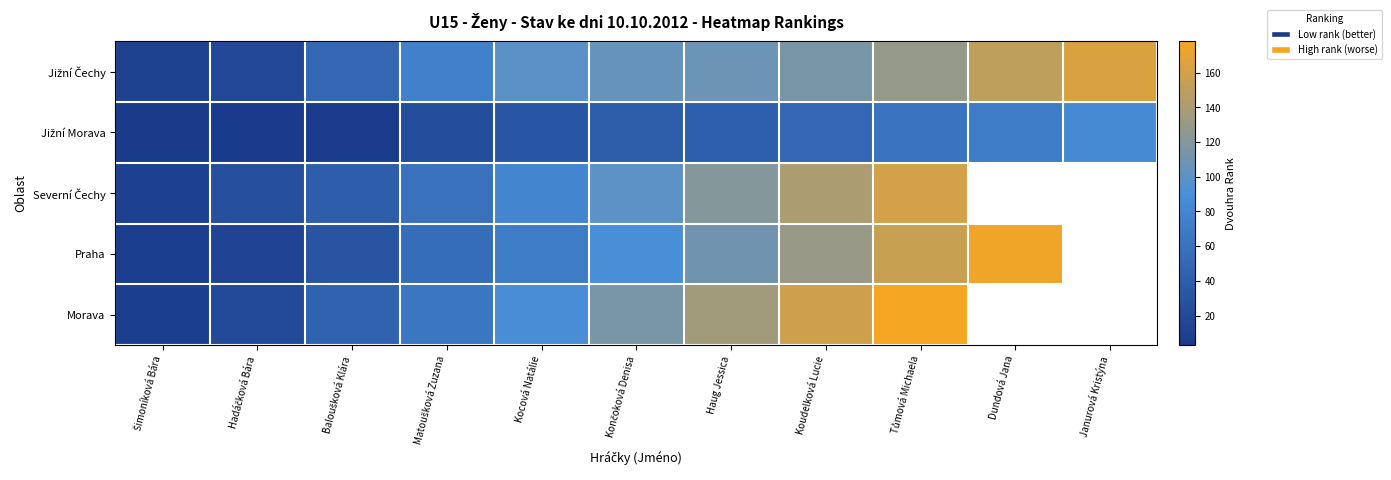

Which label corresponds to the smallest value in the chart?

Šimoníková Bára